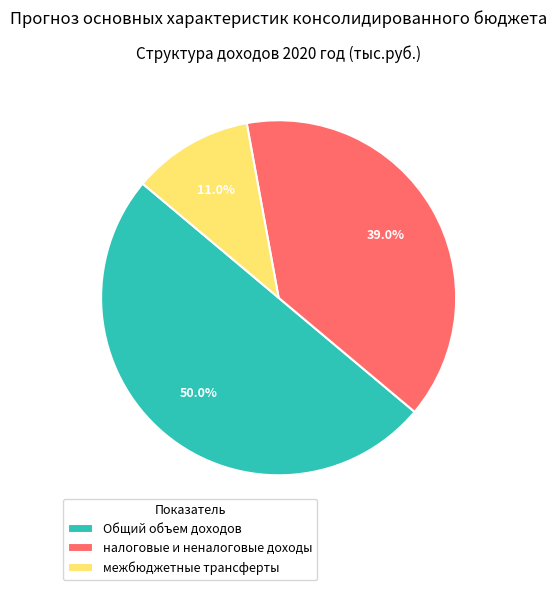

How much of the chart is everything except межбюджетные трансферты?

89.0%